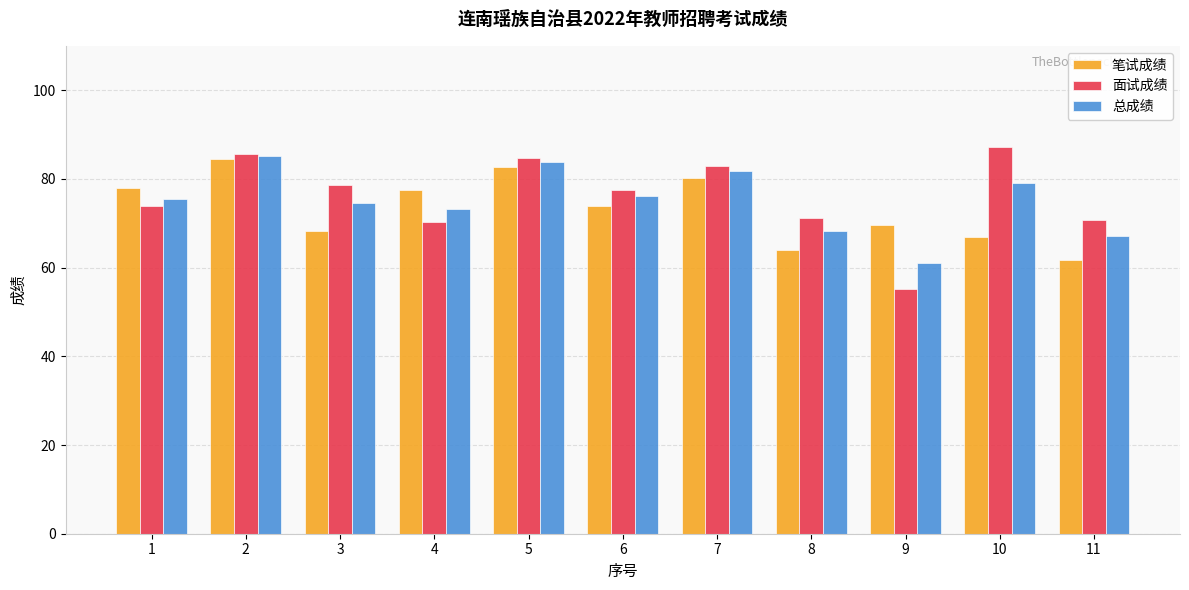

True or false: 总成绩 has a value of 83.9 at 5.

True